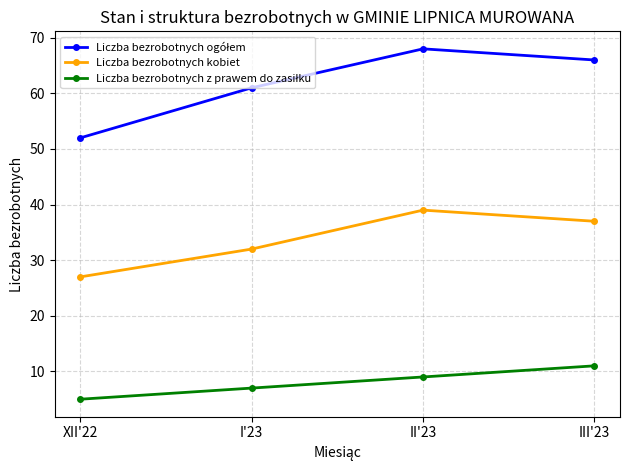

Rank the categories by Liczba bezrobotnych kobiet value from lowest to highest.

XII'22, I'23, III'23, II'23